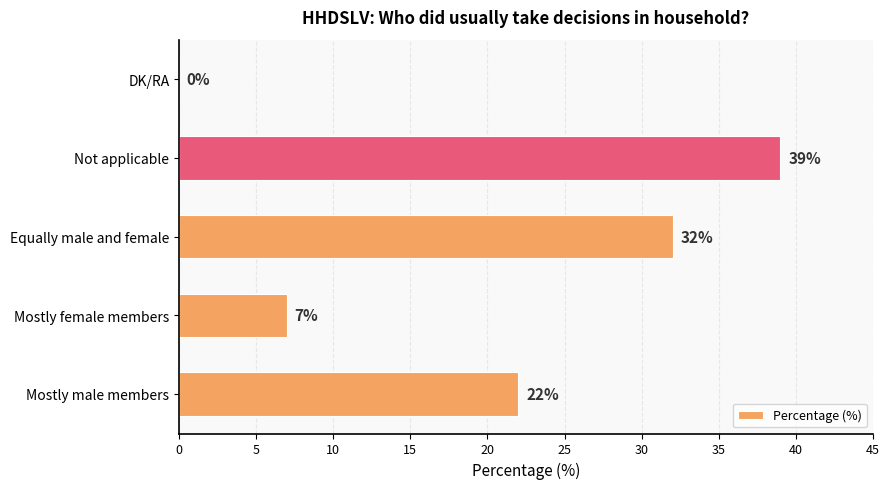

Between Mostly male members and Equally male and female, which is larger?

Equally male and female